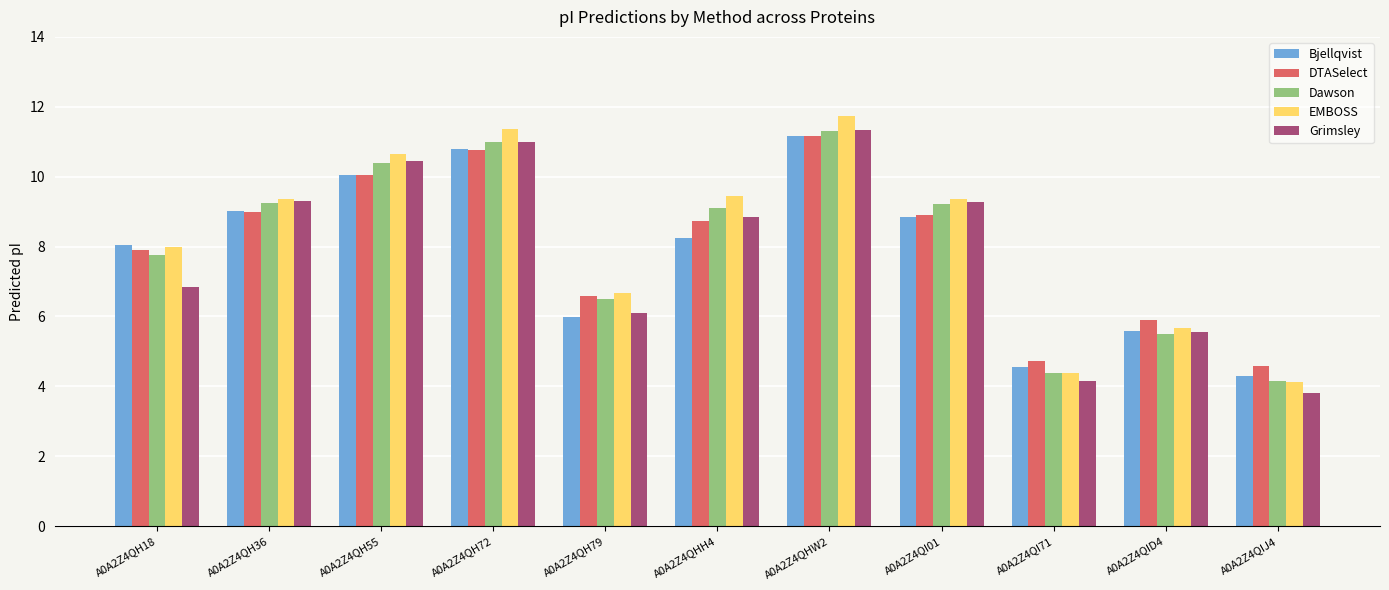

What is the highest value of the EMBOSS series?

11.7